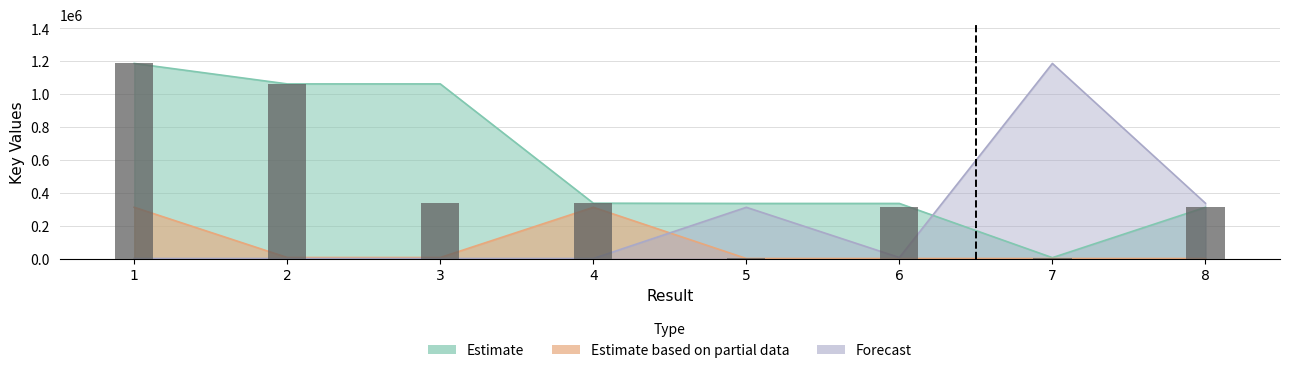

What value does the Forecast series have at 5, to the nearest 50?

311300